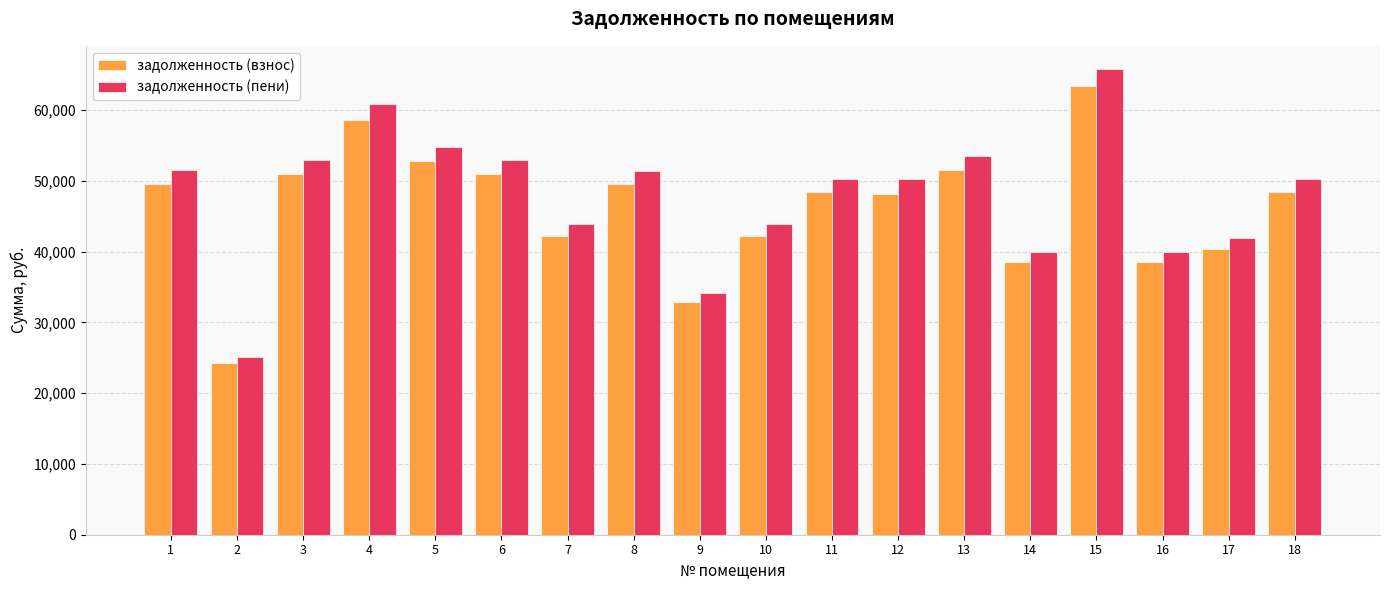

The задолженность (взнос) series shows 42219.8 at 10. True or false?

True